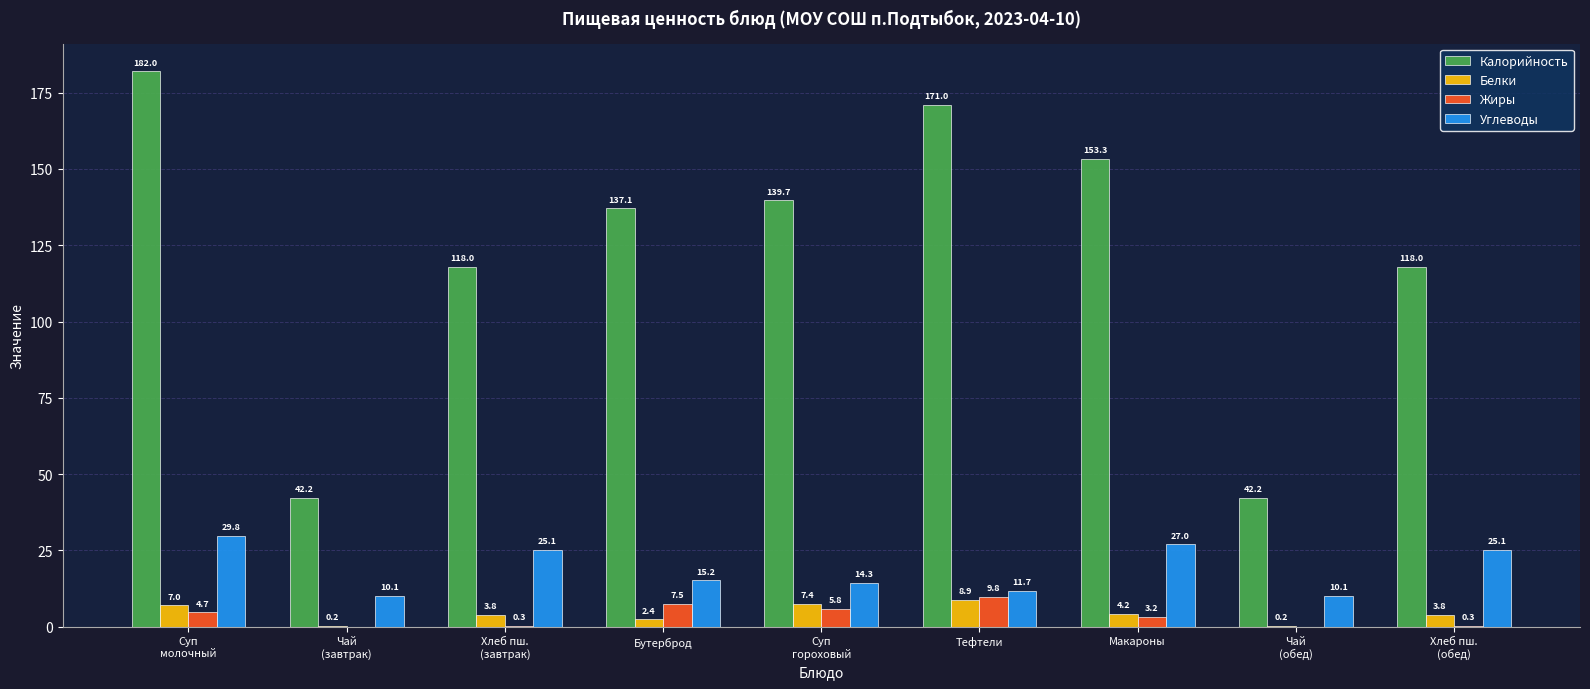

What is the sum of all Углеводы values?

168.4